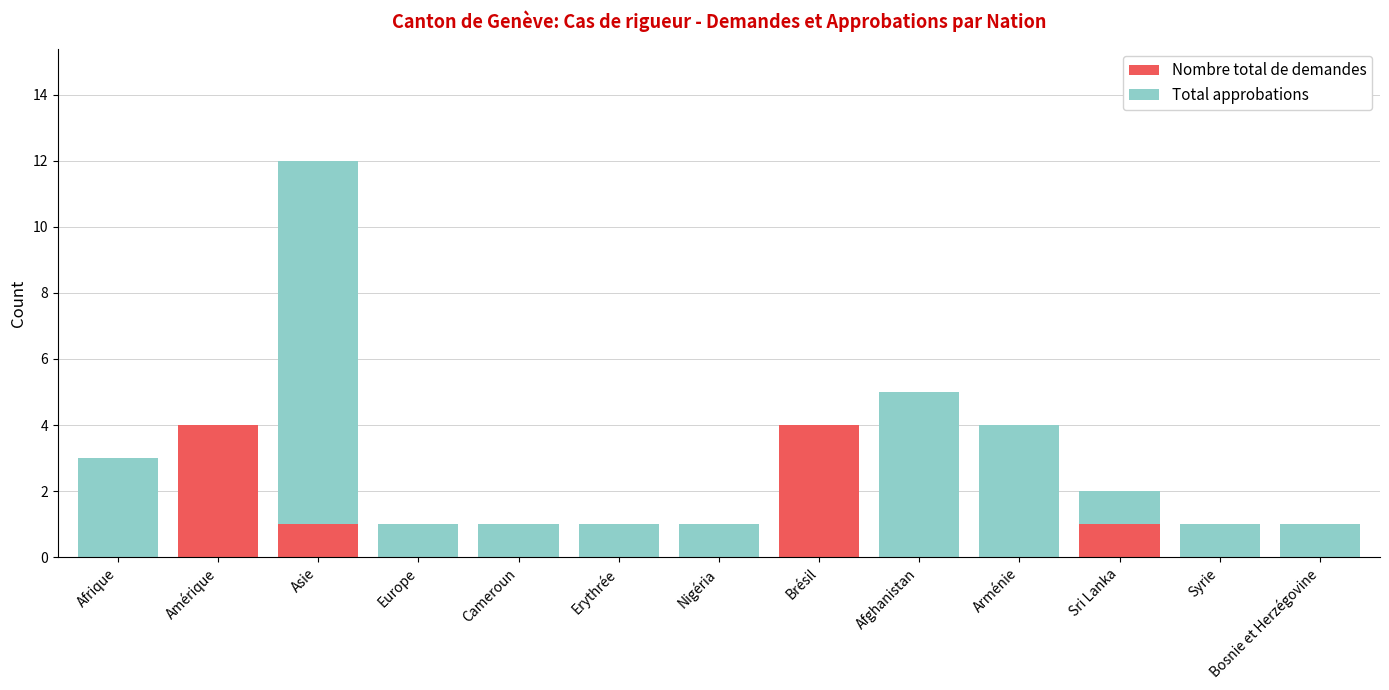

Is it true that Nombre total de demandes equals -1 at Afghanistan?

False